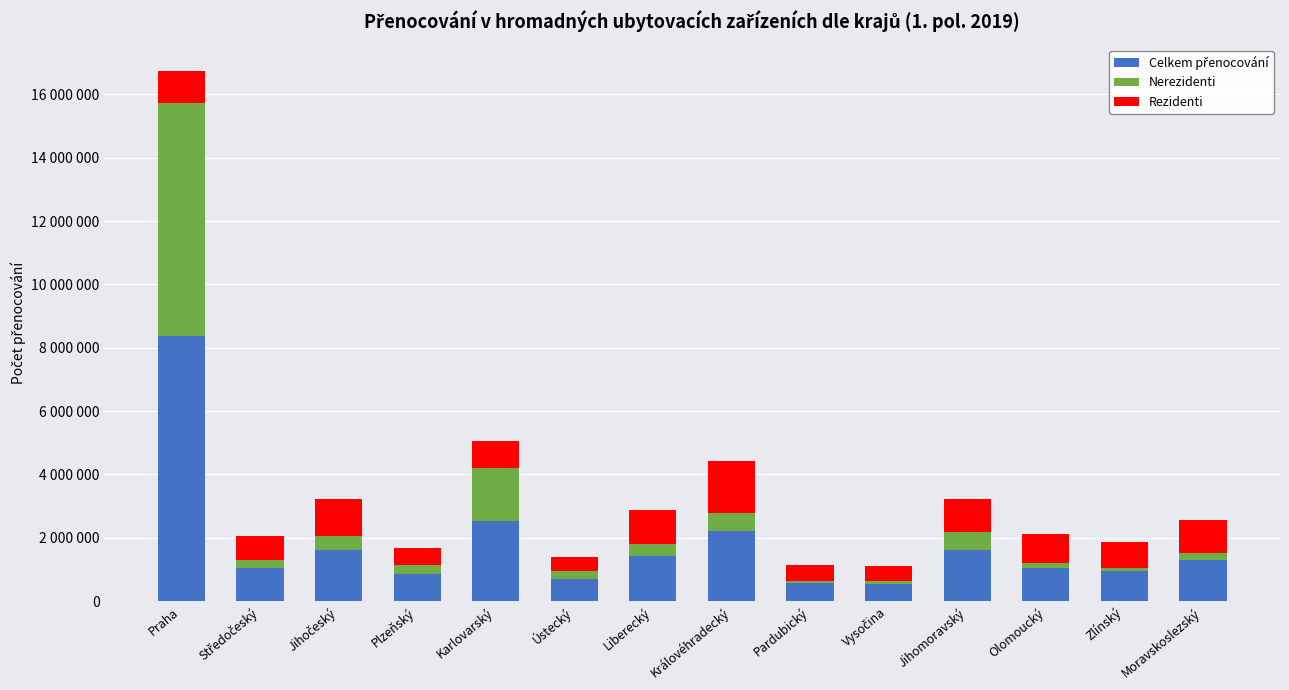

Does the chart contain stacked bars?

Yes